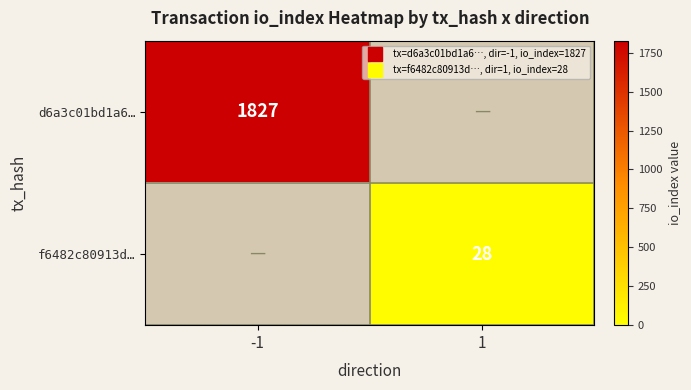

What value does the f6482c80913d… series have at 1?

28.0